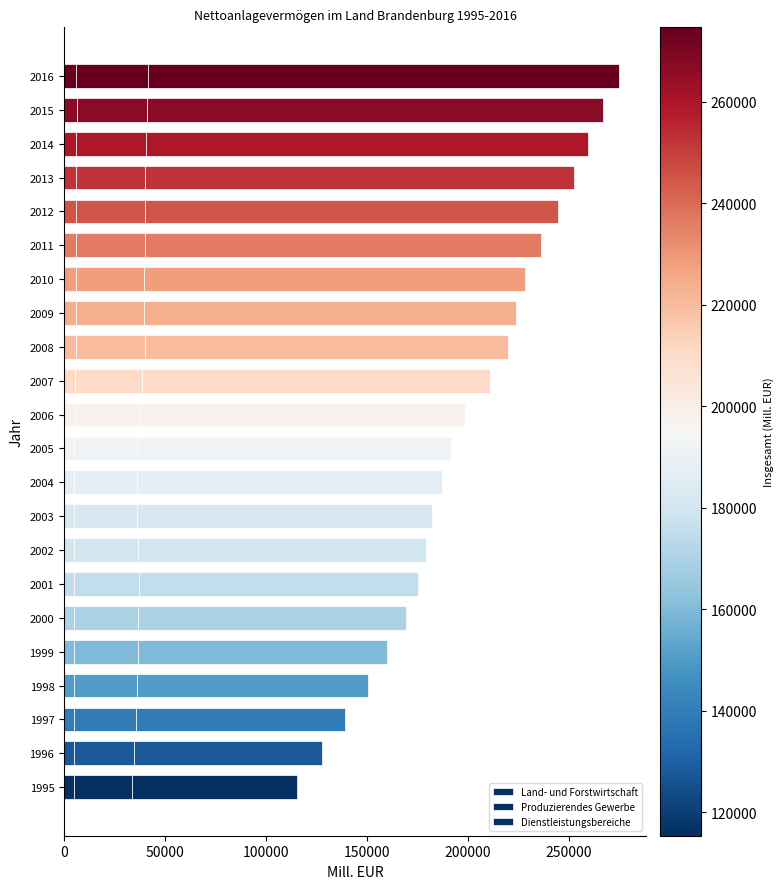

Count the number of categories in the chart.

22